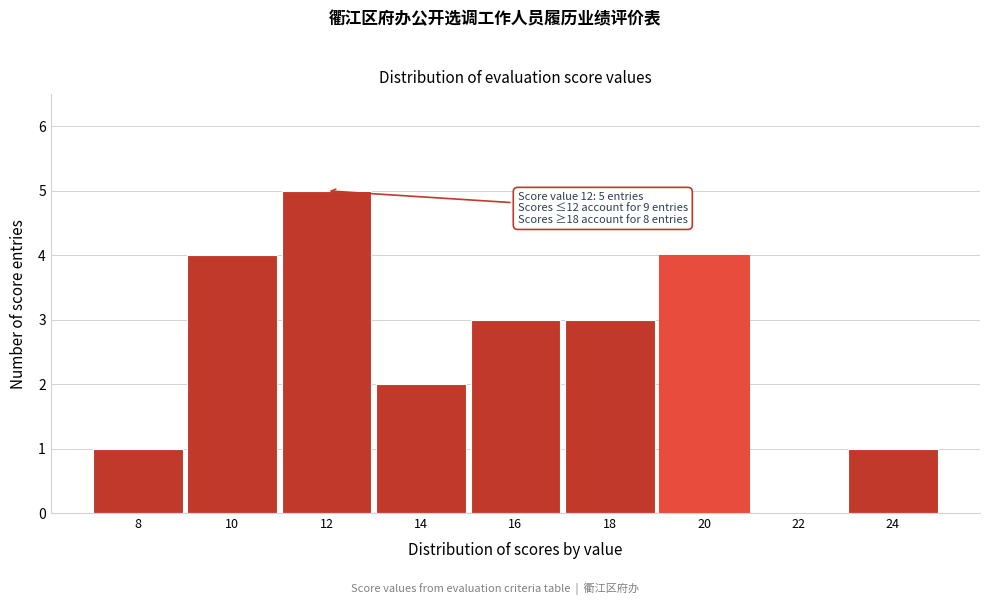

Reading left to right, what are all the values shown in this chart?

8=1	10=4	12=5	14=2	16=3	18=3	20=4	22=0	24=1